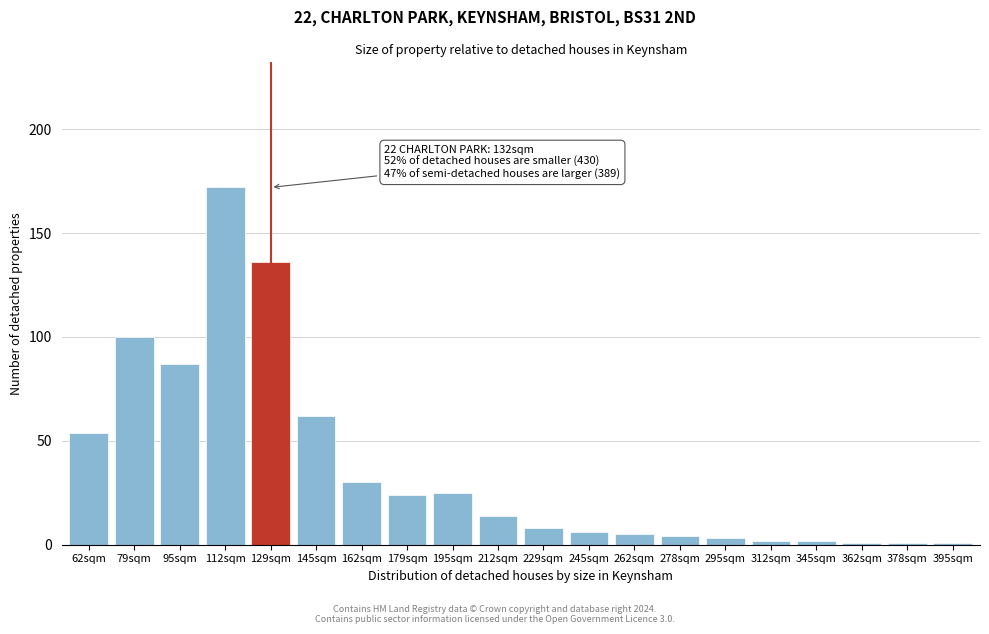

Reading left to right, what are all the values shown in this chart?

54	100	87	172	136	62	30	24	25	14	8	6	5	4	3	2	2	1	1	1